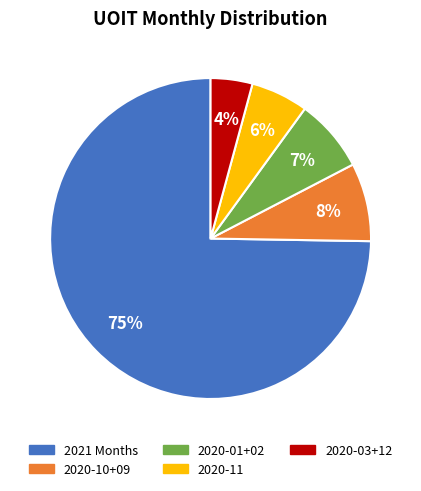

Does any single category account for the majority?

Yes